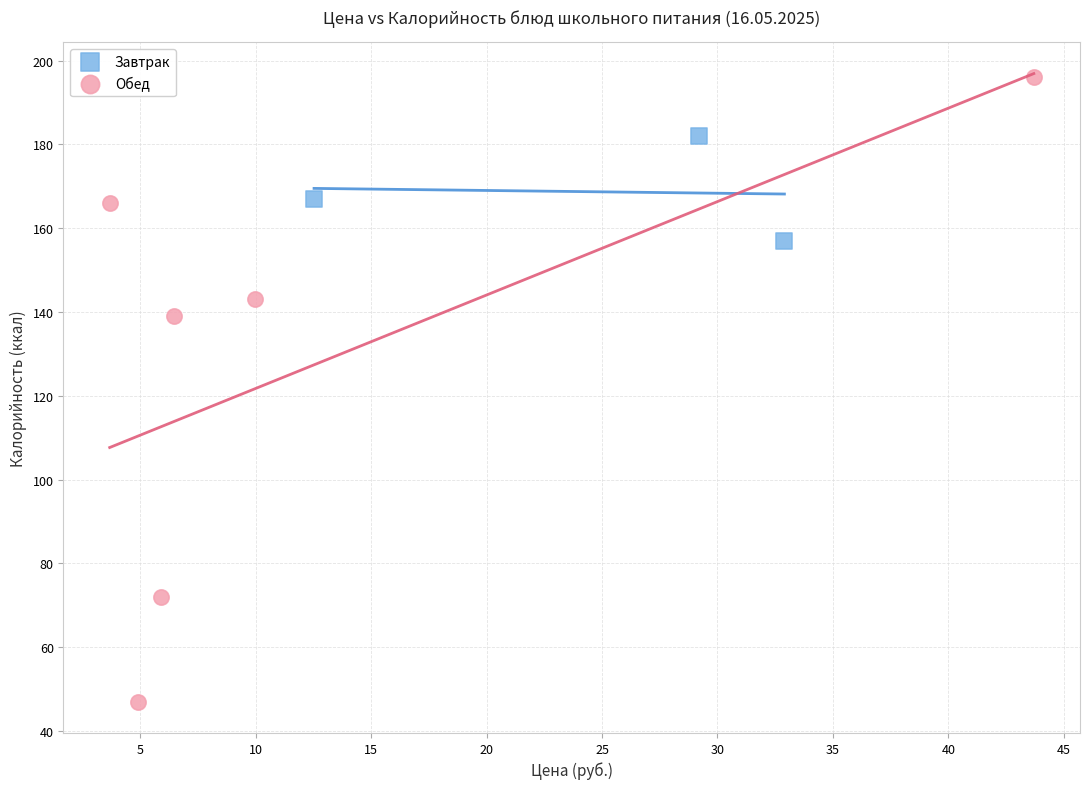

Which series contains the lowest Y value?

Обед